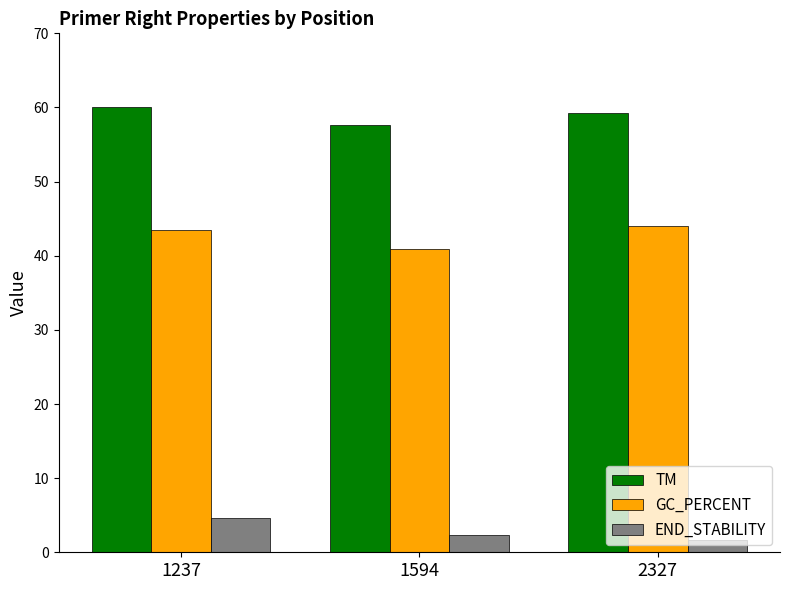

At how many categories does at least one series exceed 28?

3